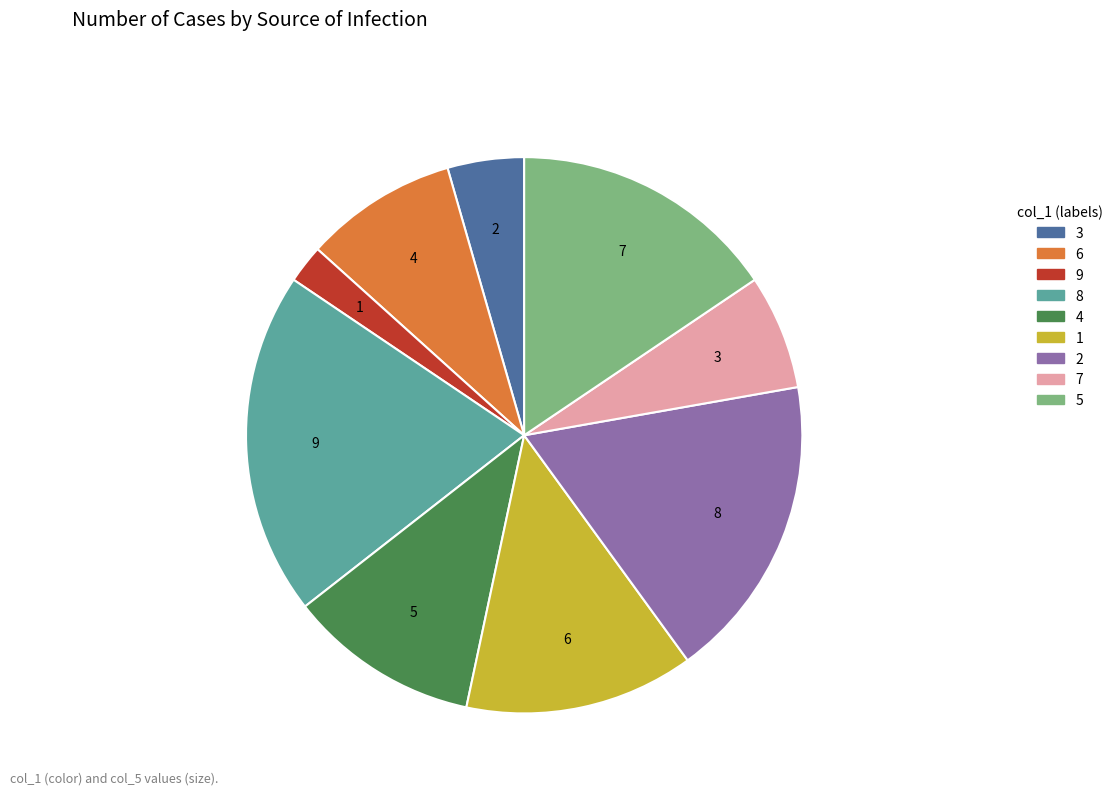

Is it true that 9 is 13% of the pie?

False